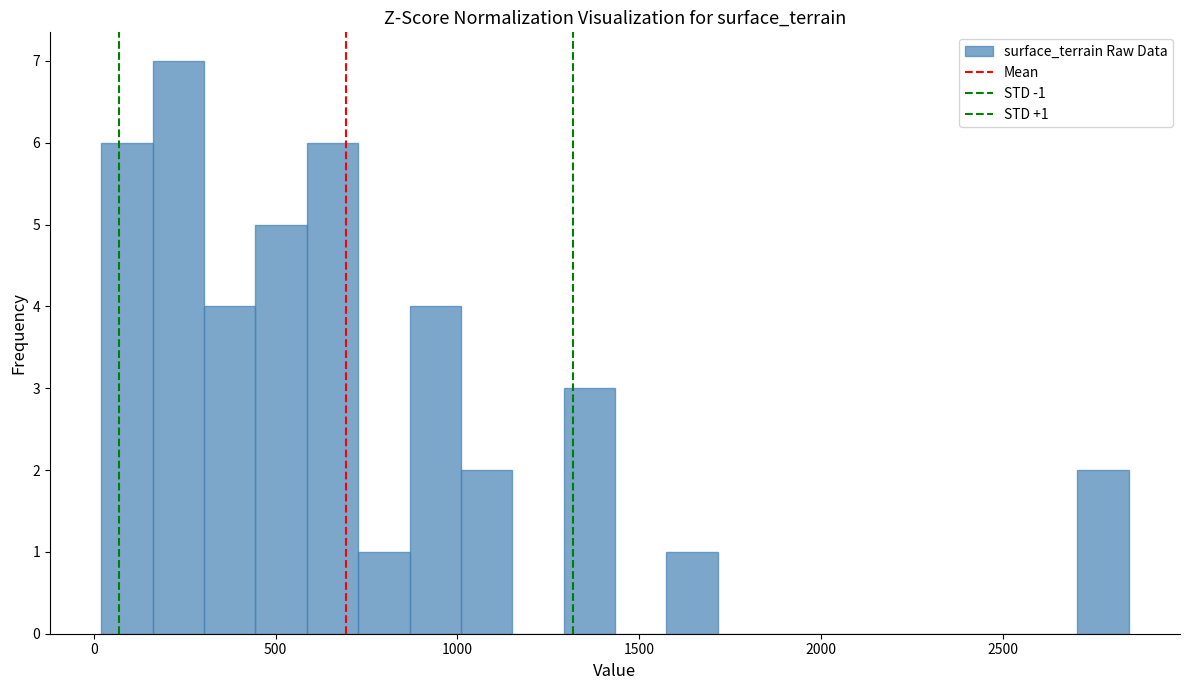

Read against the x-axis, roughly where is the centre of the tallest bar?

250